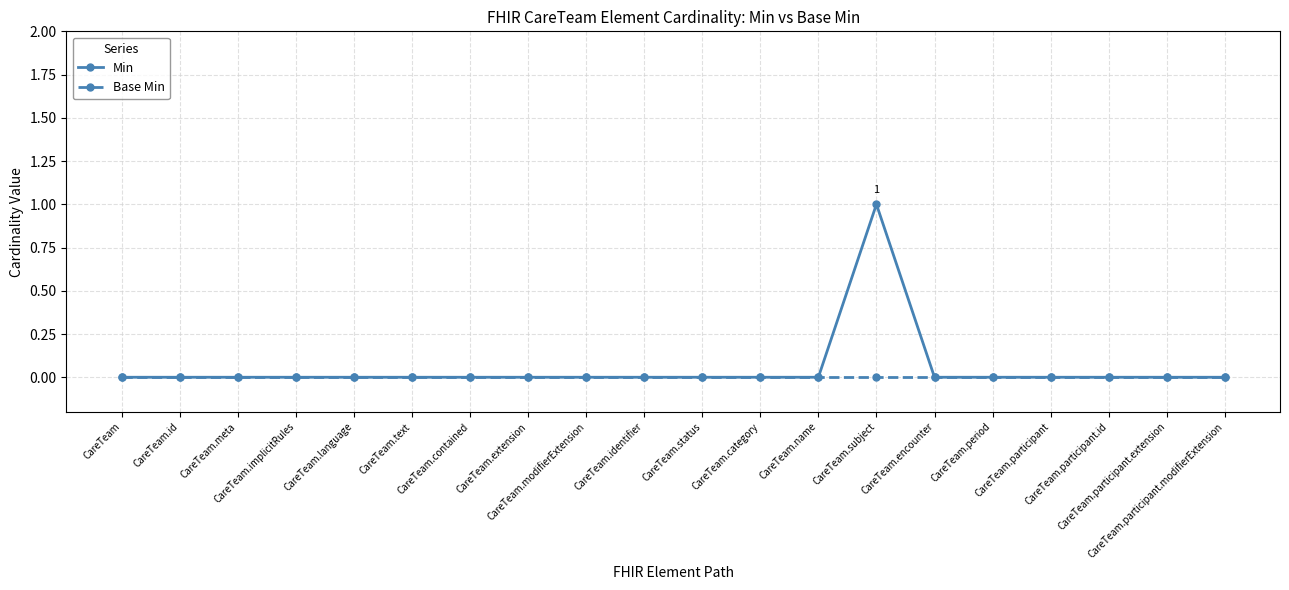

What position from the right is CareTeam.contained?

14